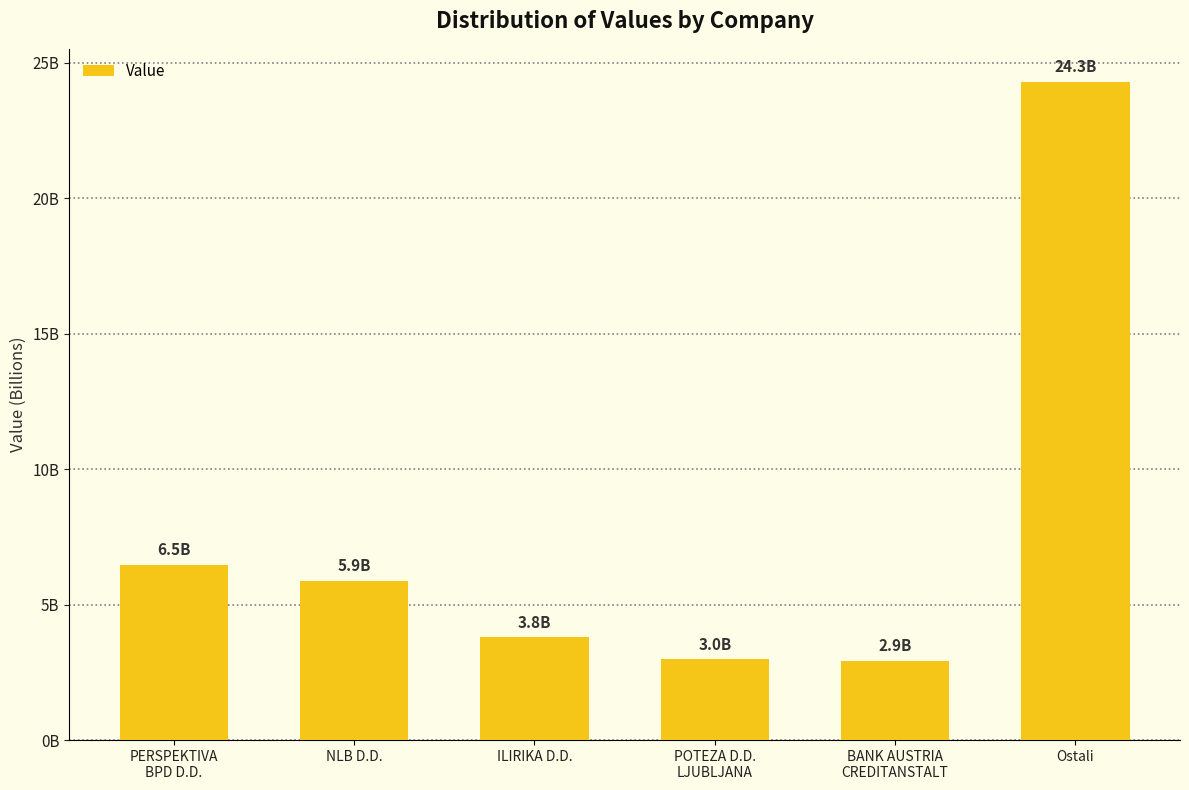

Is it true that the value at Ostali is 15588118149.0?

False